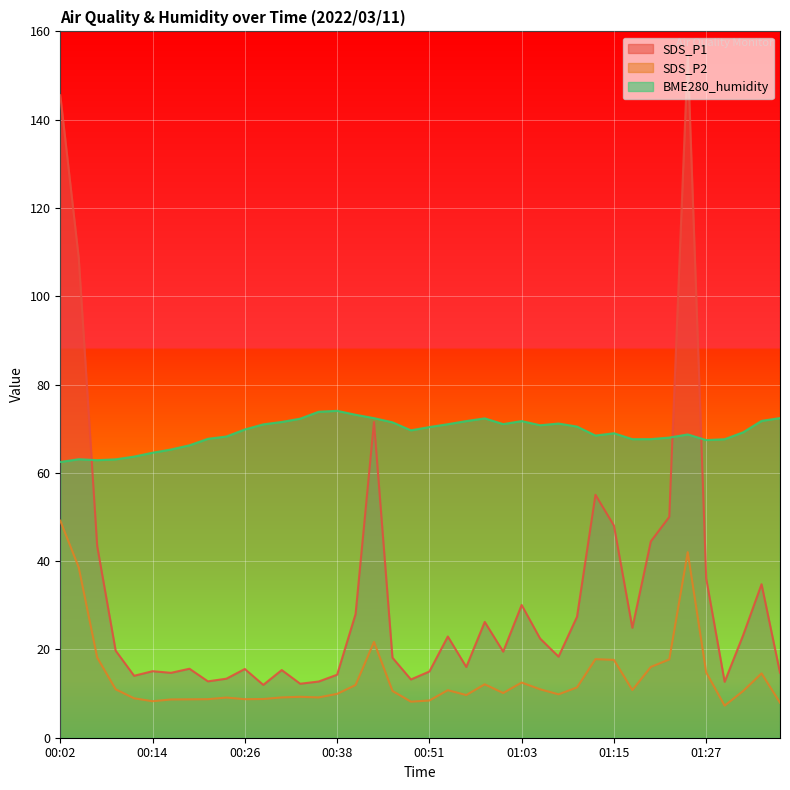

How many lines are shown in the chart?

3